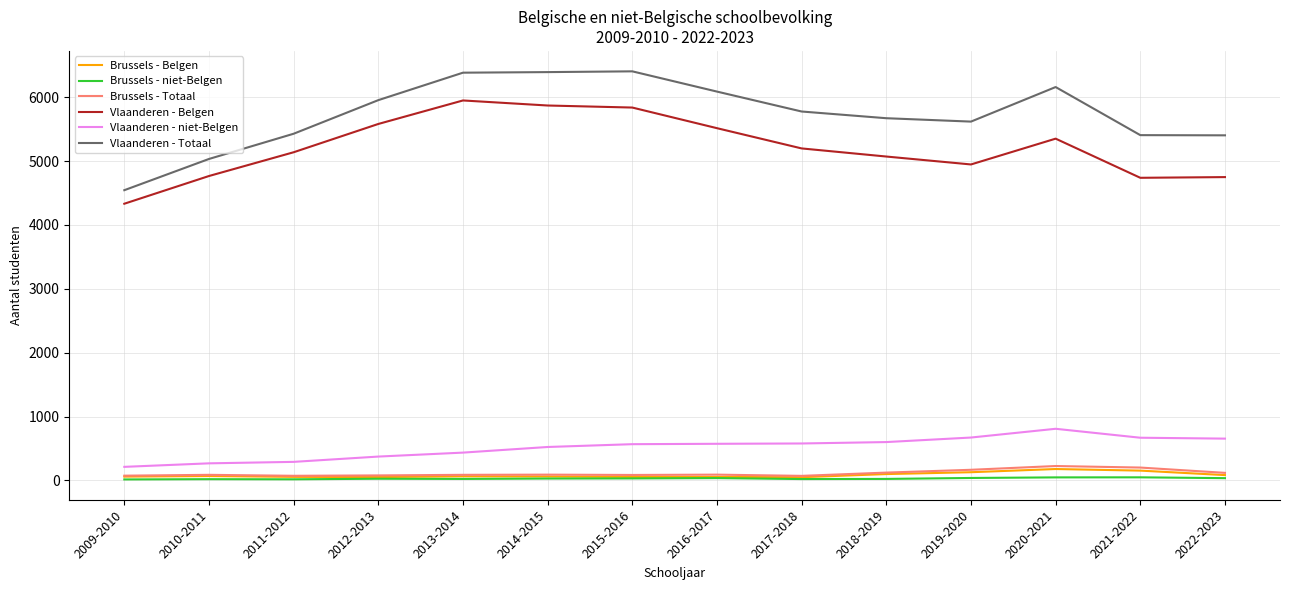

What is the difference between the maximum and second lowest values in the Brussels - Totaal series?

153